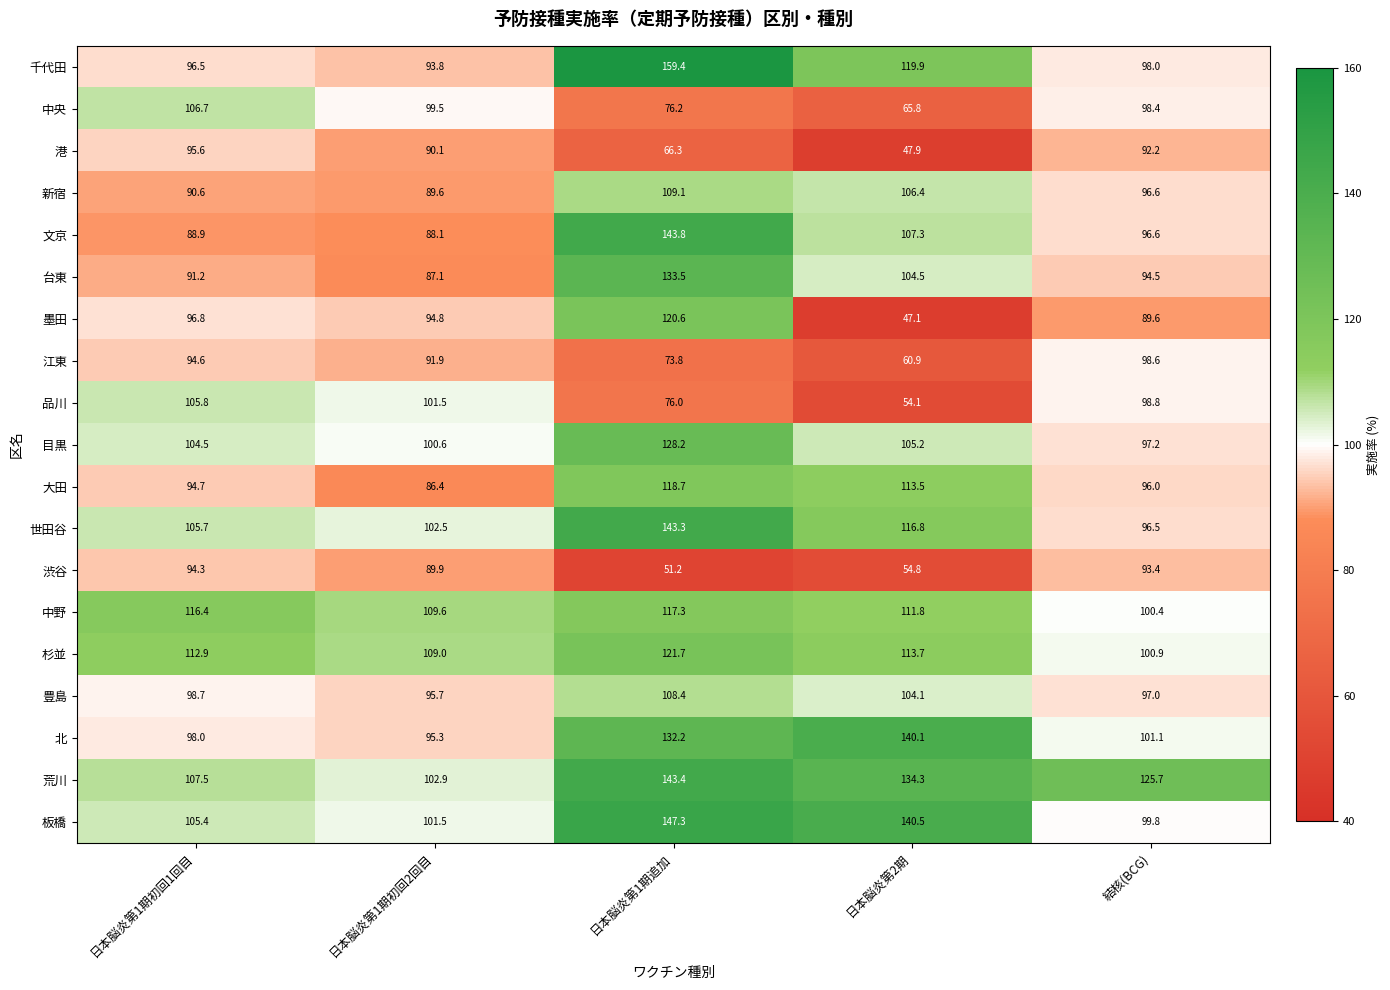

Count the number of categories in the chart.

5